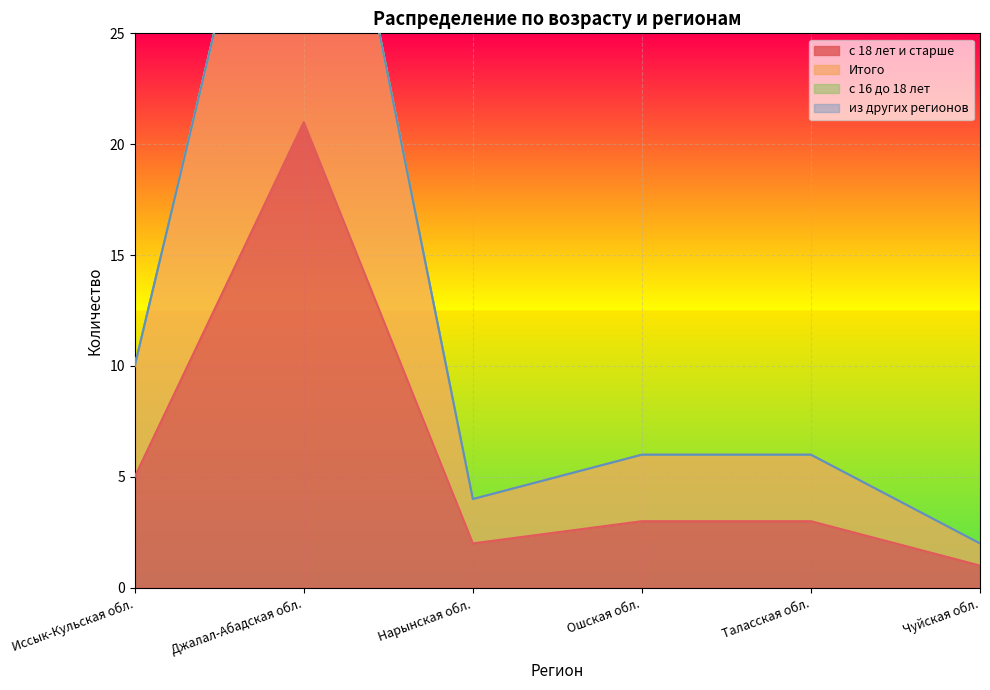

Which series has the largest range (max minus min)?

Итого